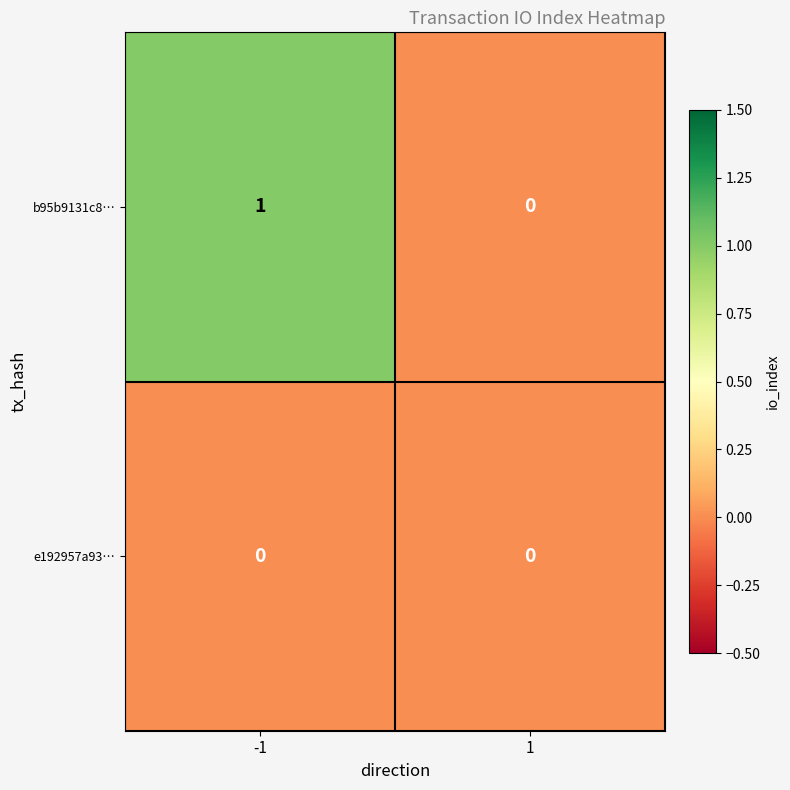

Reading right to left, transcribe all the data shown in this chart.

b95b9131c8…: 0	1
e192957a93…: 0	0